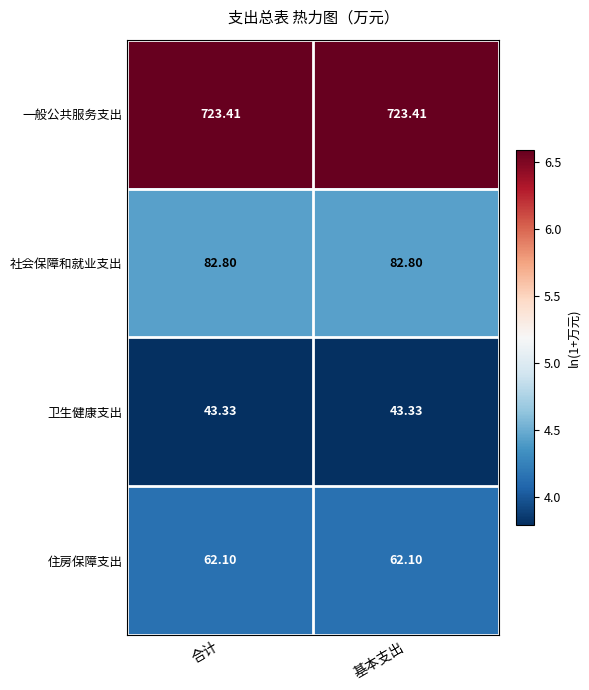

What is the greatest value displayed?

723.4